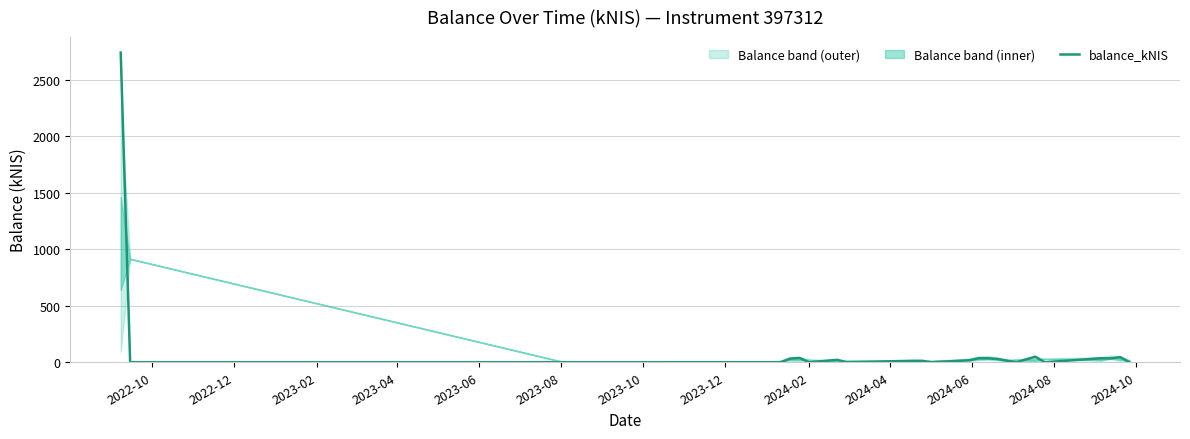

What is the sum of all values?

3157.0